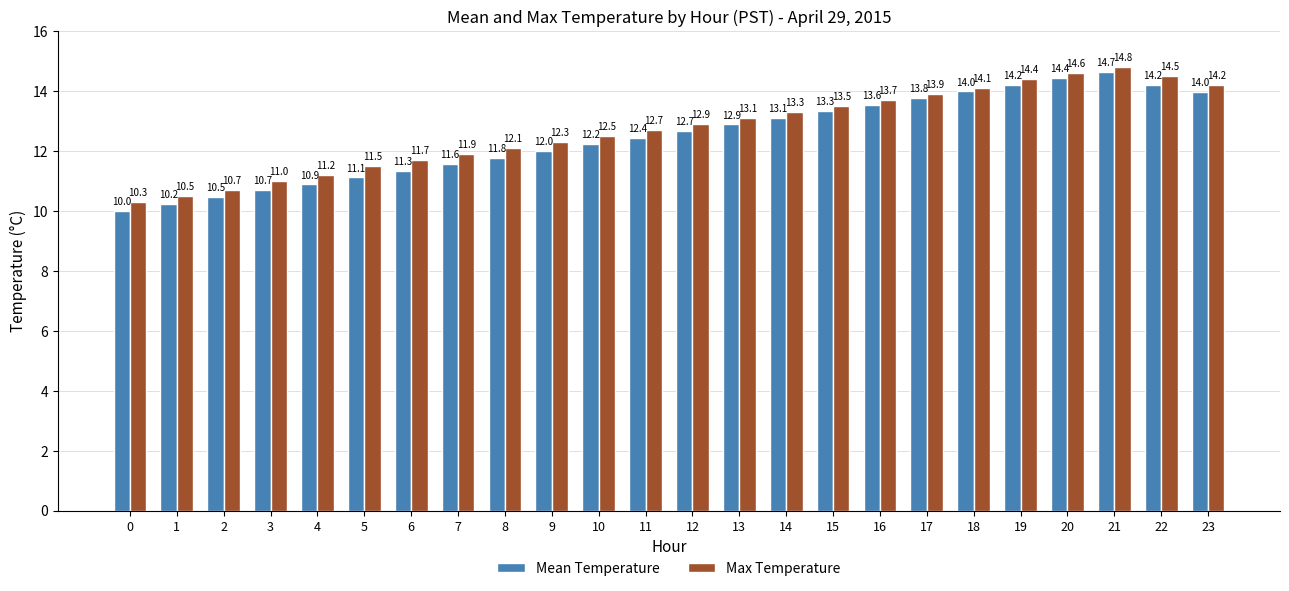

How many bars are there in total?

48